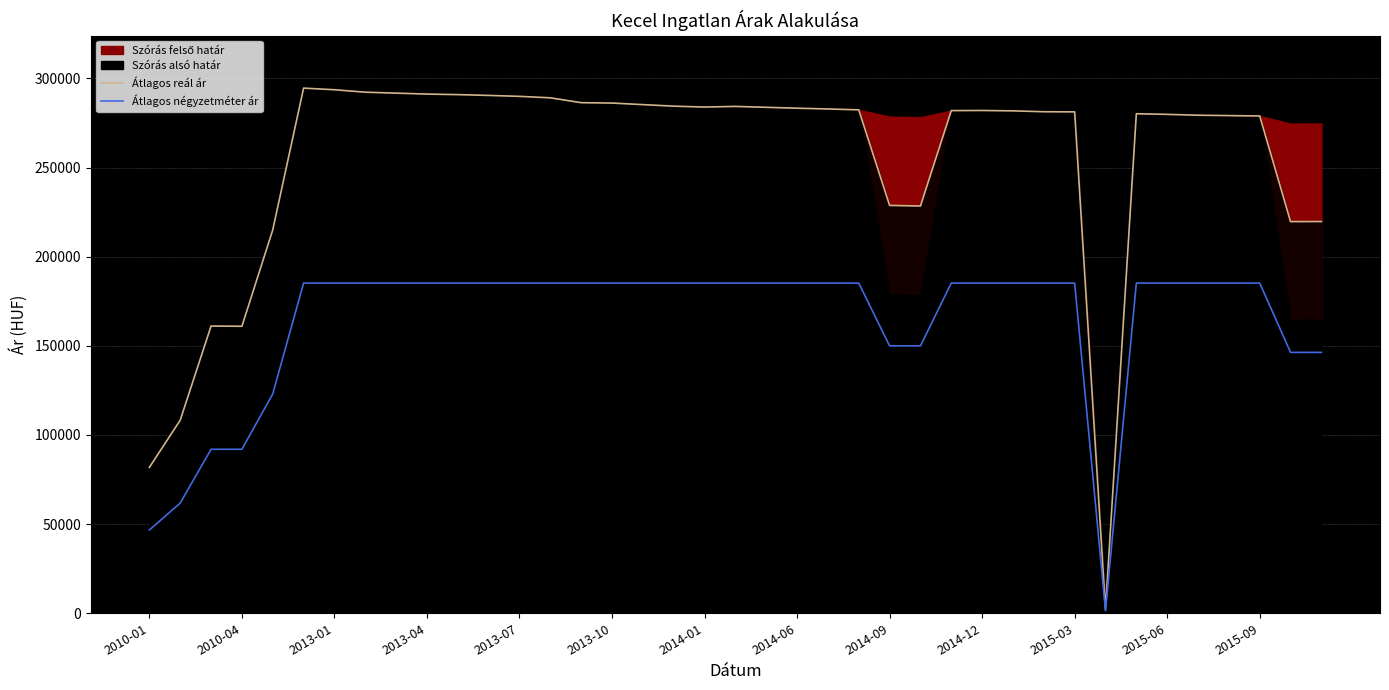

What is the difference between the maximum and minimum values in the Átlagos négyzetméter ár series?

183739